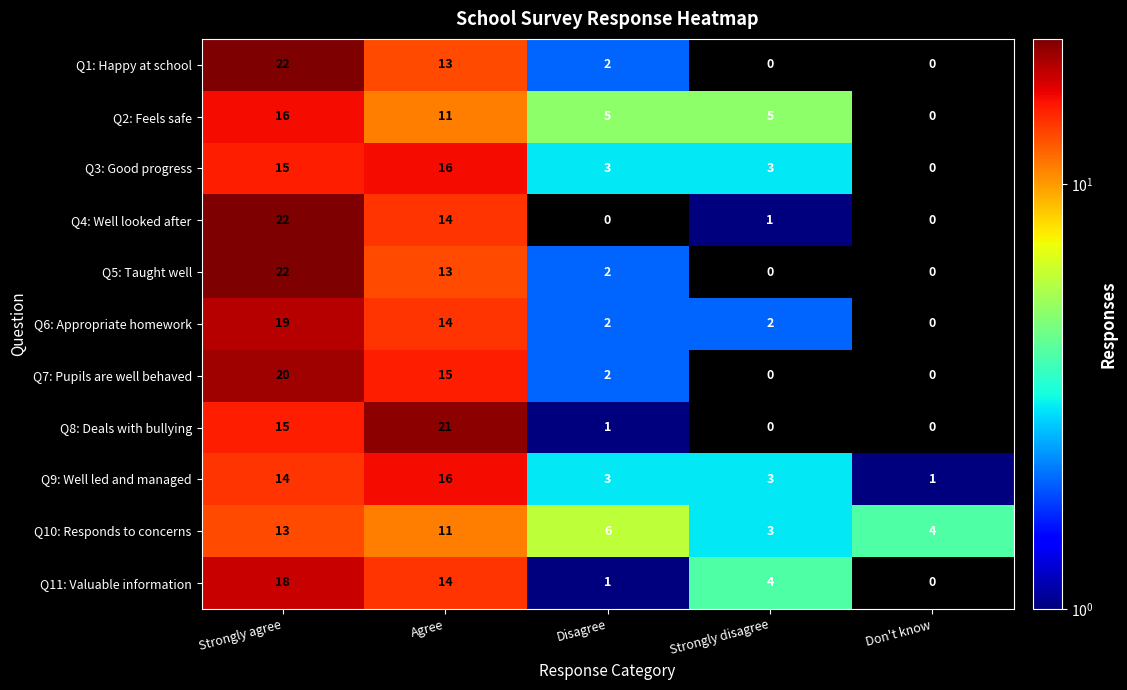

Rank the categories by Q10: Responds to concerns value from lowest to highest.

Strongly disagree, Don't know, Disagree, Agree, Strongly agree